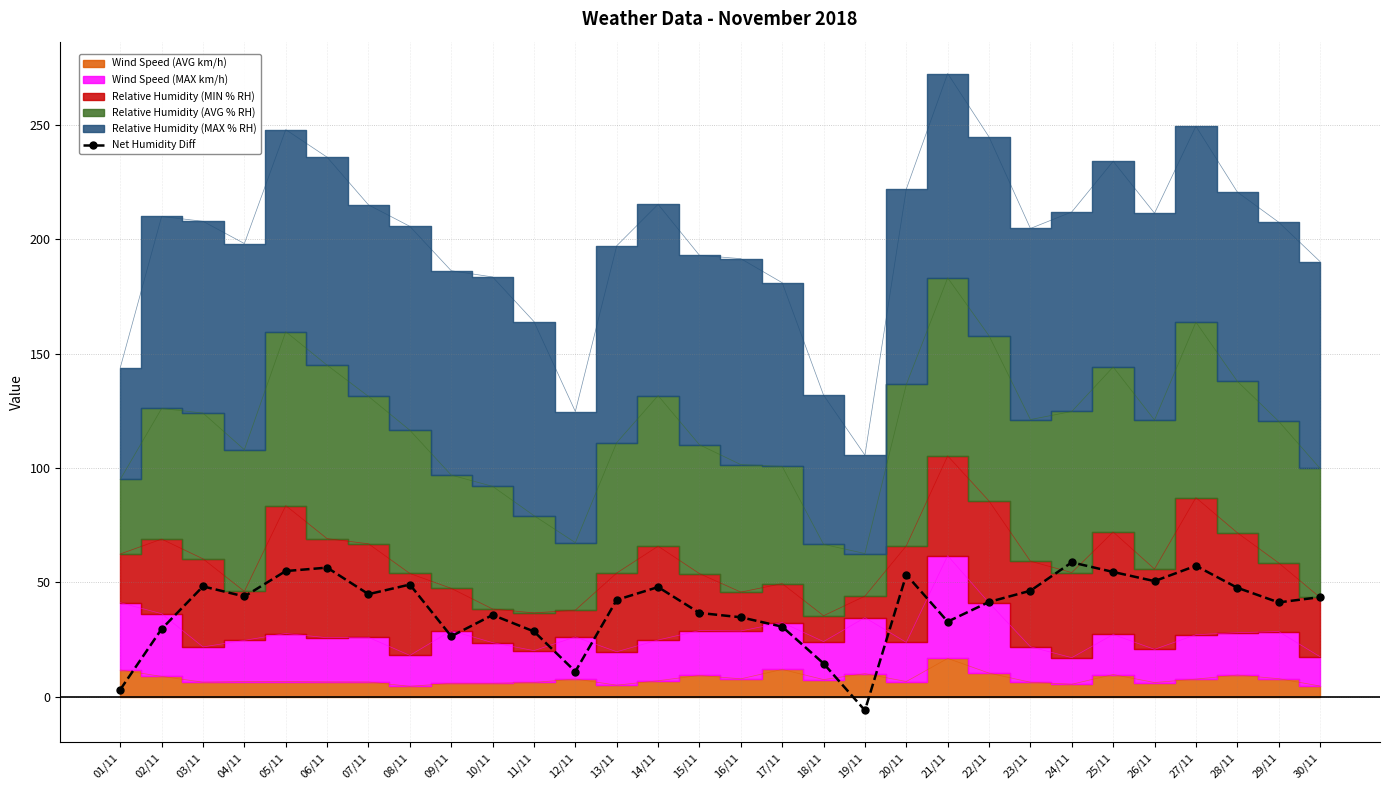

Reading left to right, list all the values displayed in this chart.

3.2	29.7	48.3	43.9	55.0	56.5	44.9	49.1	26.5	35.8	28.6	11.1	42.4	48.0	36.7	34.8	30.7	14.6	-5.9	53.4	32.9	41.5	46.4	58.8	54.6	50.6	57.3	47.7	41.3	43.6